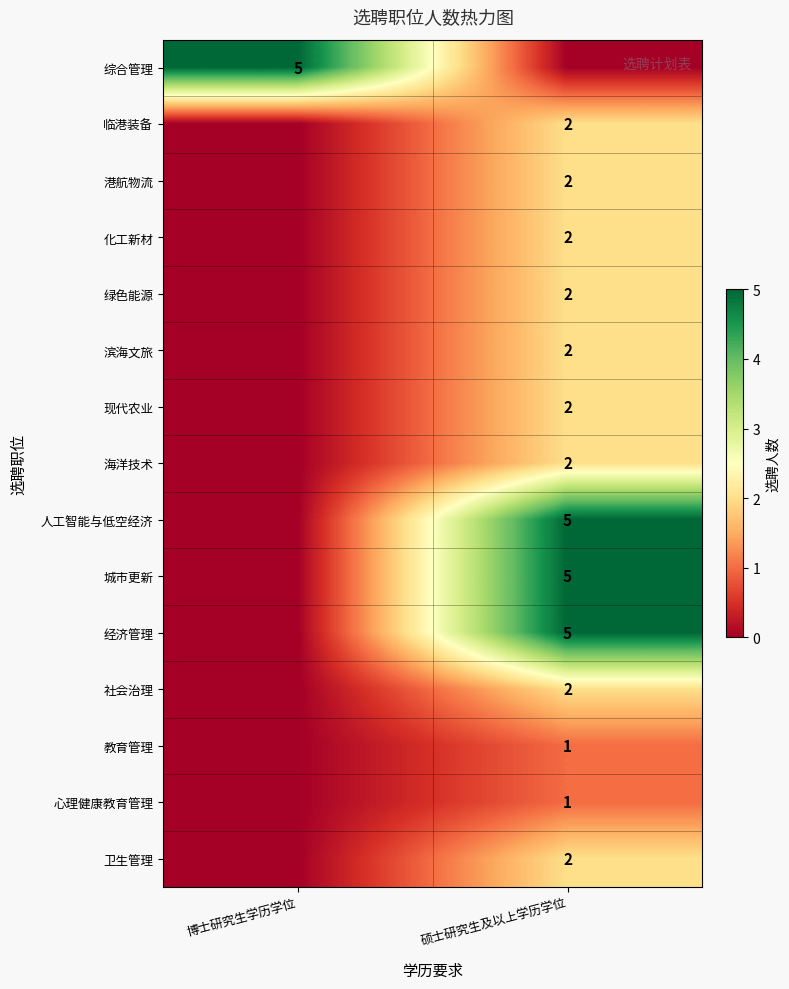

How many distinct data groups are displayed?

15